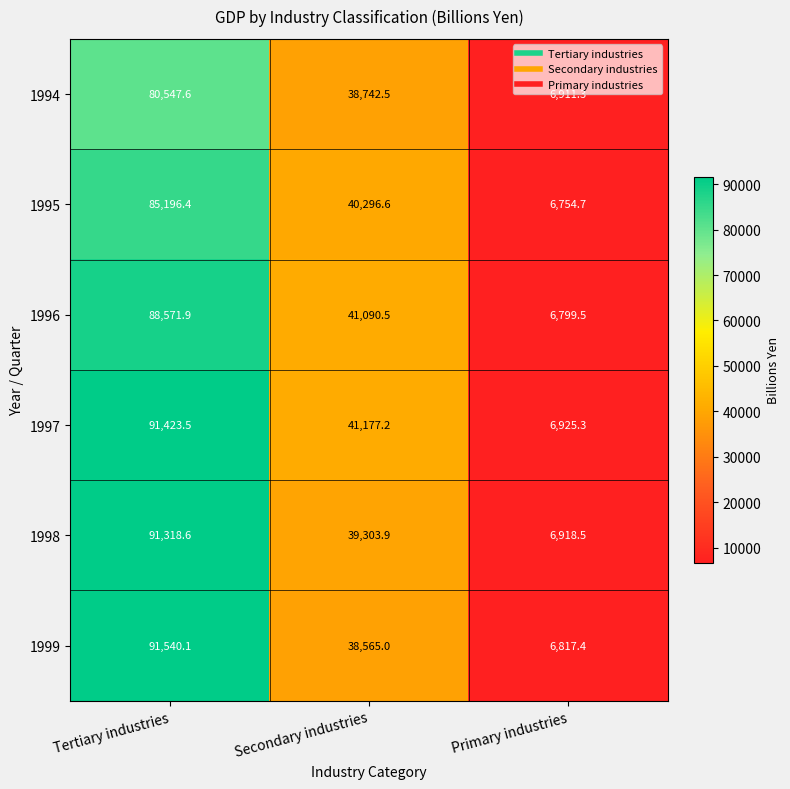

What is the spread (max minus min) of values at Primary industries?

170.6